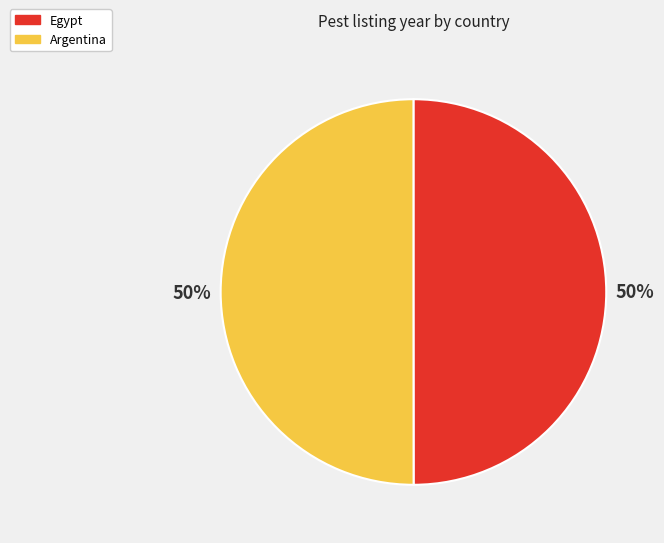

Approximately how many times larger is the value at Argentina compared to Egypt?

1.0